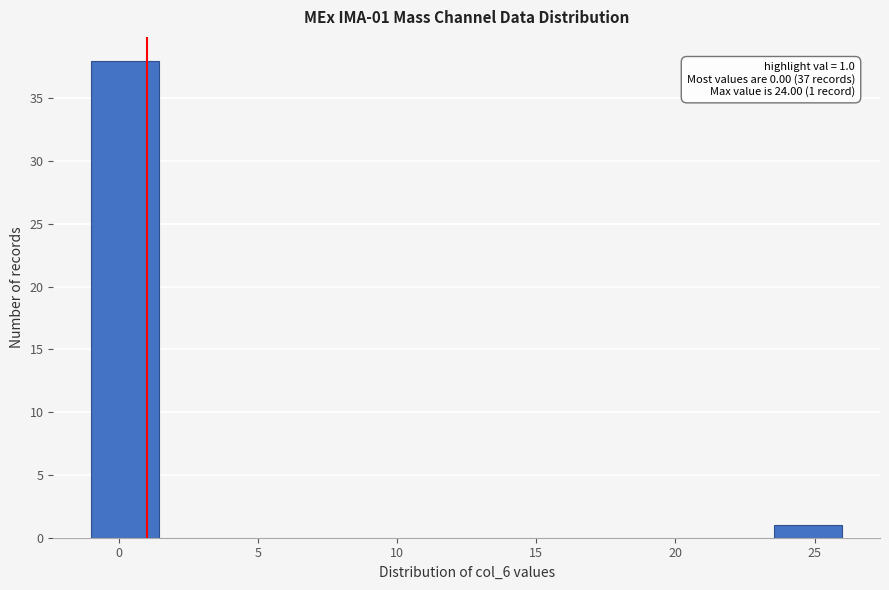

Which range on the x-axis has the tallest bar?

-1.0 to 1.5